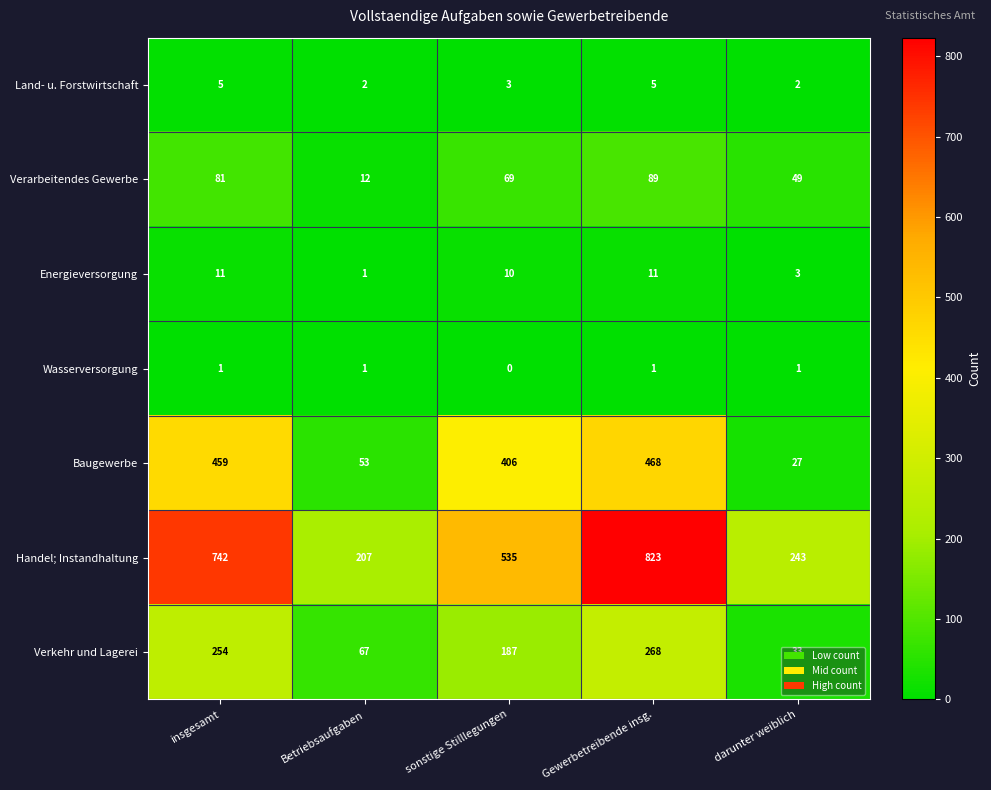

What is the maximum value shown in the chart?

823